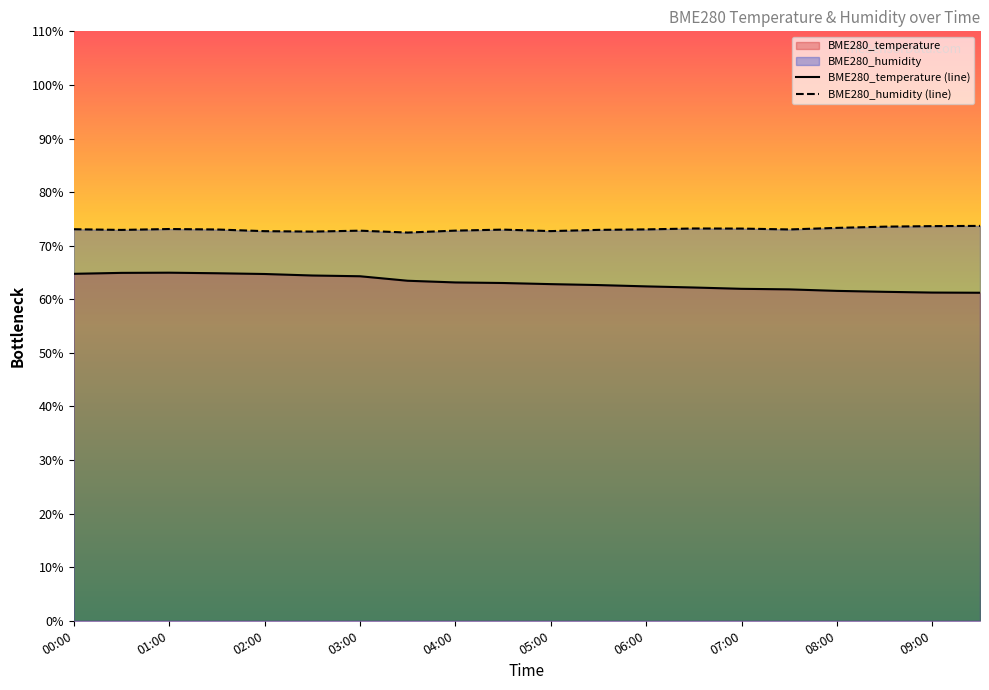

What is the value of the BME280_temperature point at the 5th from the left?

64.7